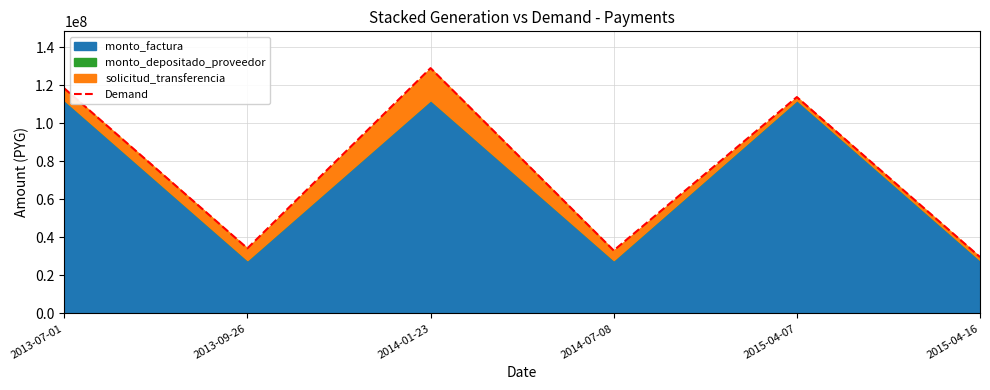

What value does the data have at 2015-04-16?

29663643.0